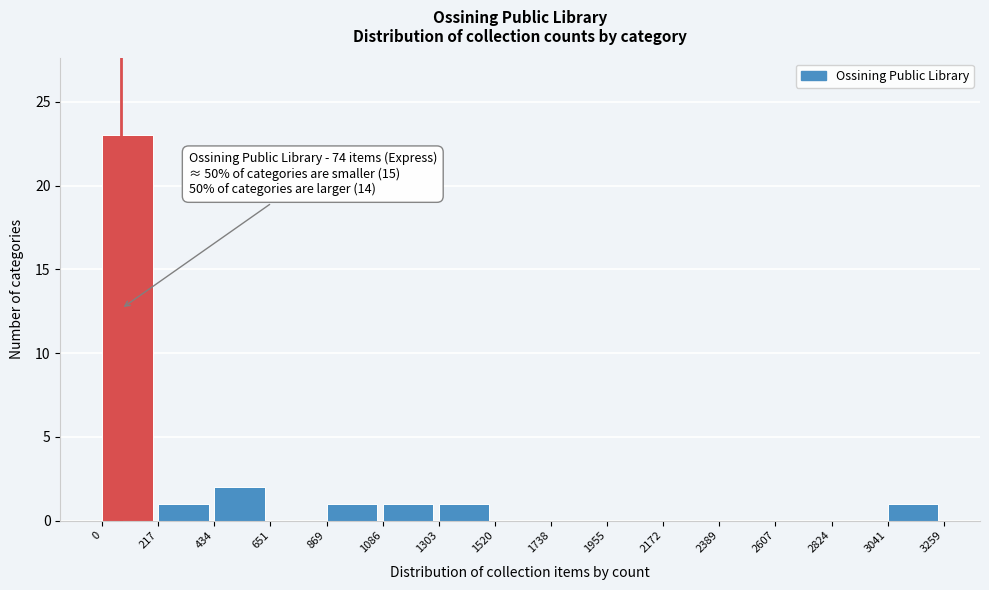

Over which range of the x-axis is the bar tallest?

0 to 217